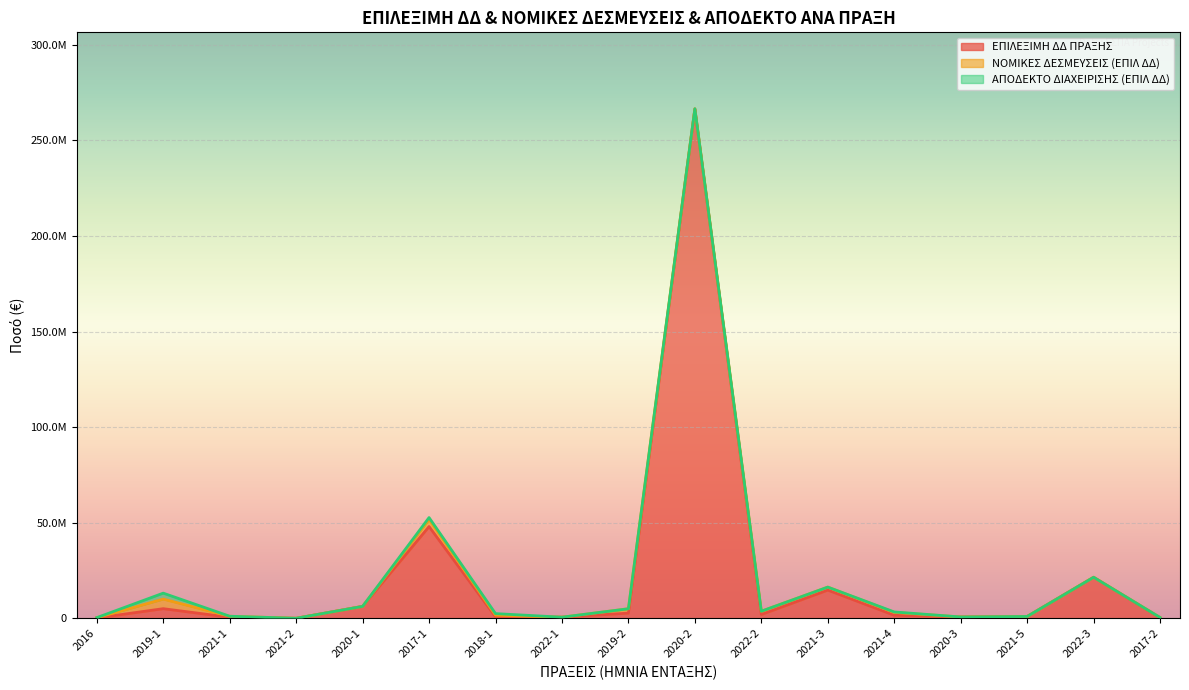

How many data points in ΕΠΙΛΕΞΙΜΗ ΔΔ ΠΡΑΞΗΣ are less than 1613151?

8